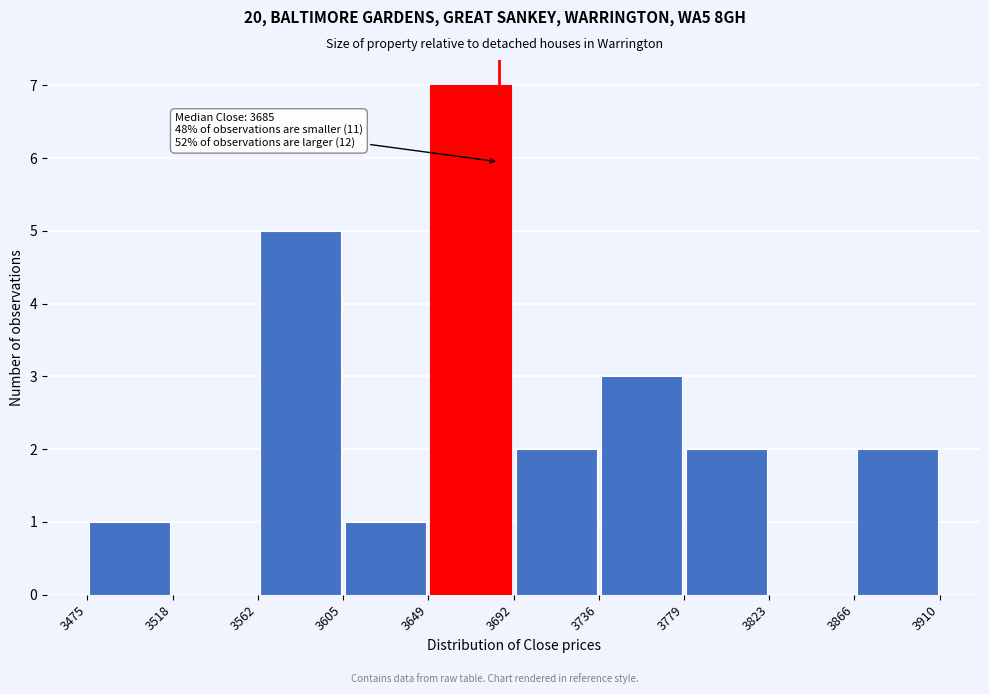

Which range on the x-axis has the tallest bar?

3649 to 3692